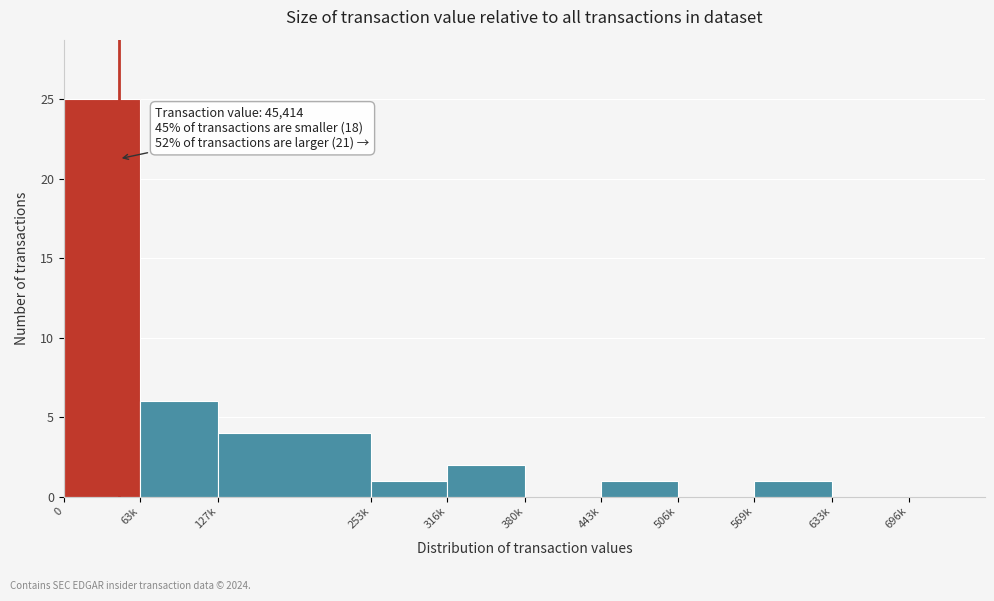

Reading left to right, list all the values displayed in this chart.

0=25	63k=6	127k=4	253k=1	316k=2	380k=0	443k=1	506k=0	569k=1	633k=0	696k=0